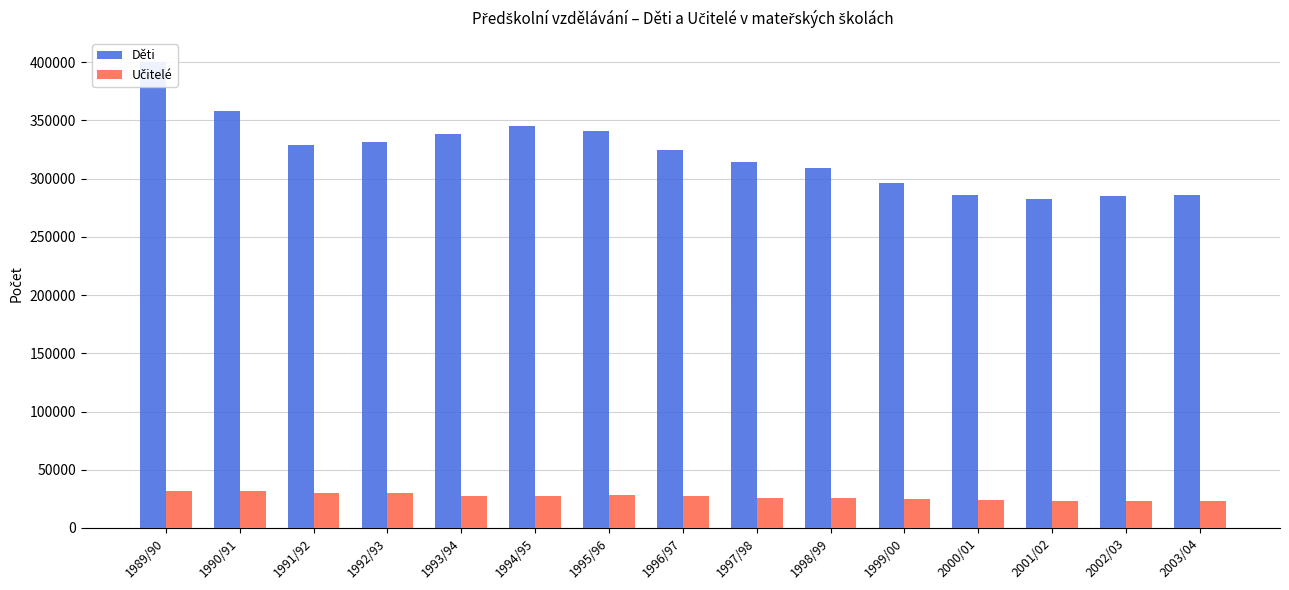

What are all the series names shown in the legend?

Děti, Učitelé